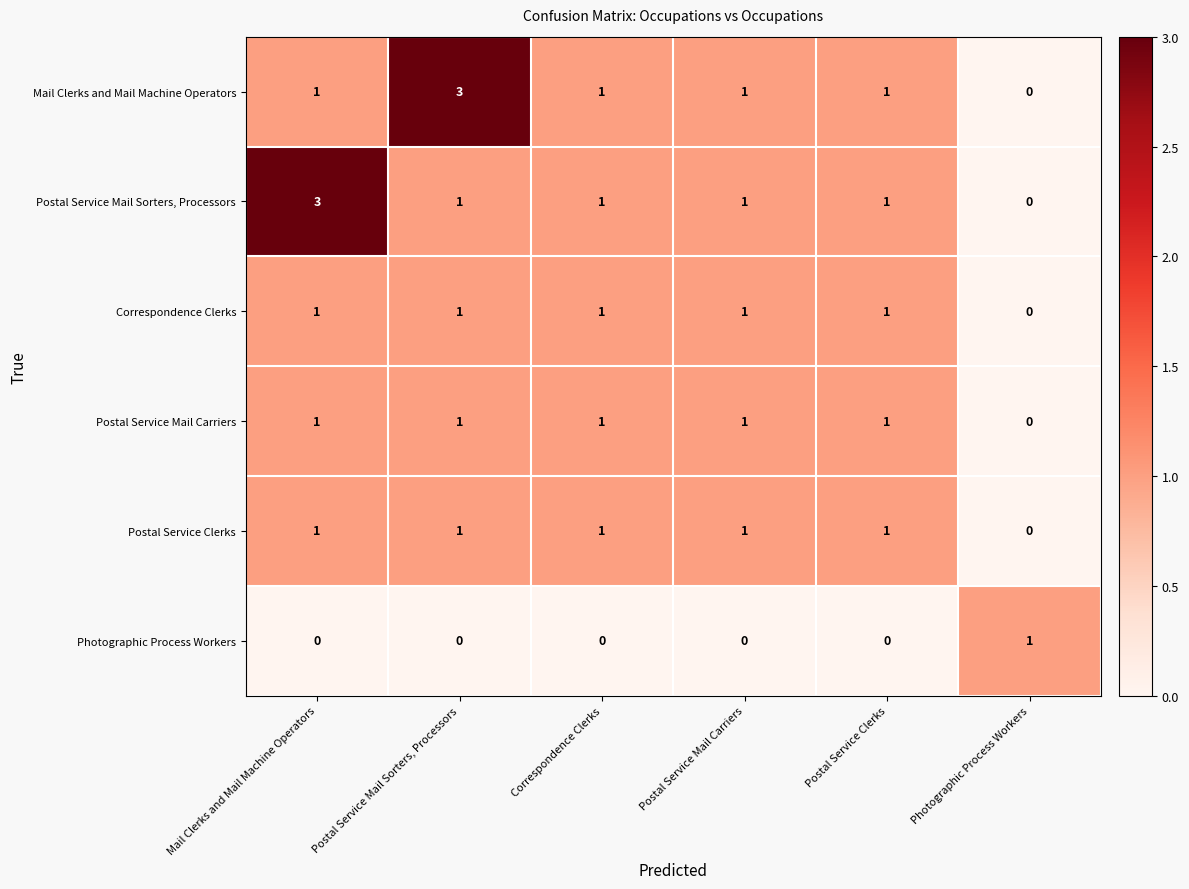

What is the maximum value shown in the chart?

3